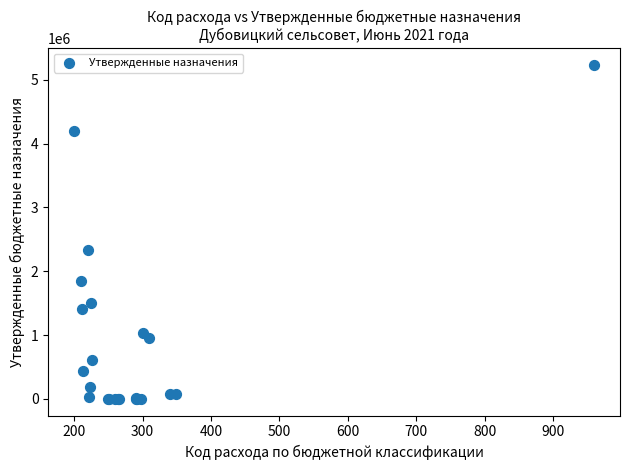

What Y value in the scatter plot is closest to 2617394?

2338185.8